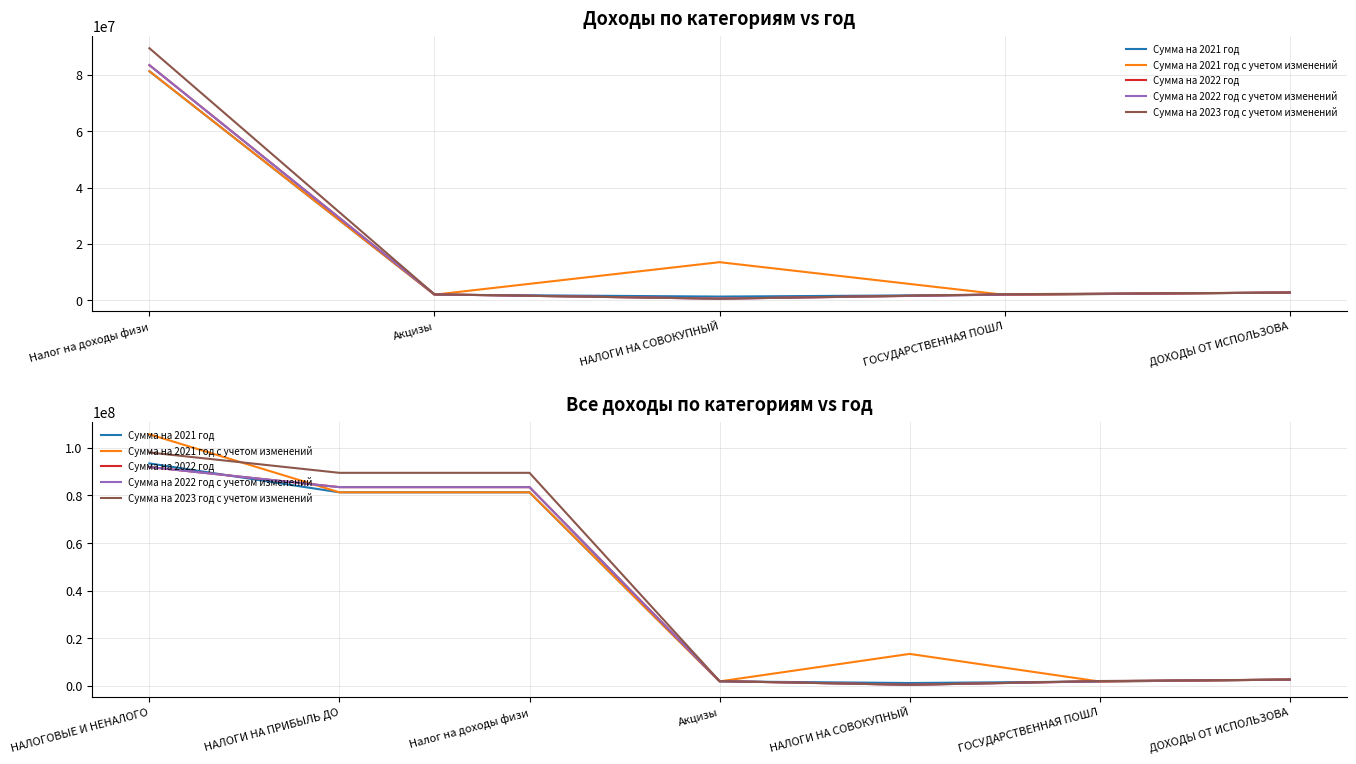

Between which two adjacent categories do Сумма на 2022 год с учетом изменений and Сумма на 2021 год с учетом изменений first intersect?

НАЛОГОВЫЕ И НЕНАЛОГО and НАЛОГИ НА ПРИБЫЛЬ ДО